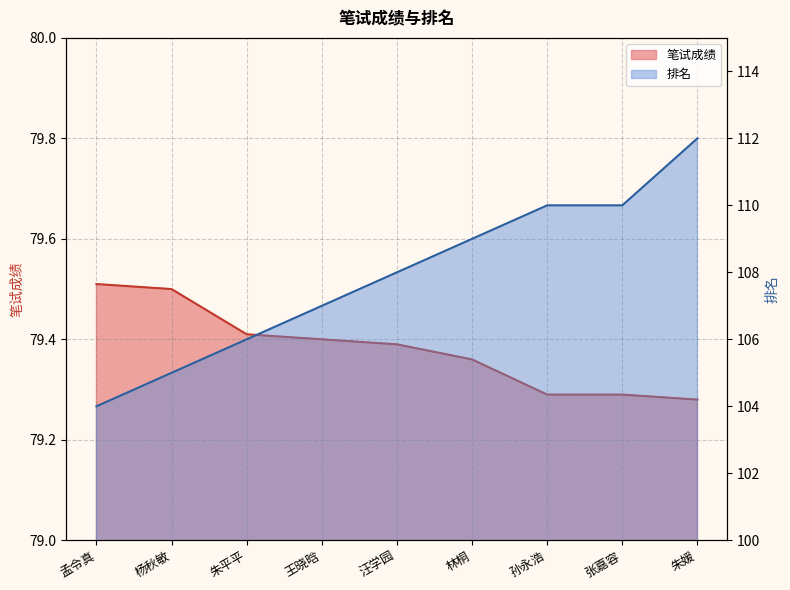

What is the total value across all series at 林桐?

188.4